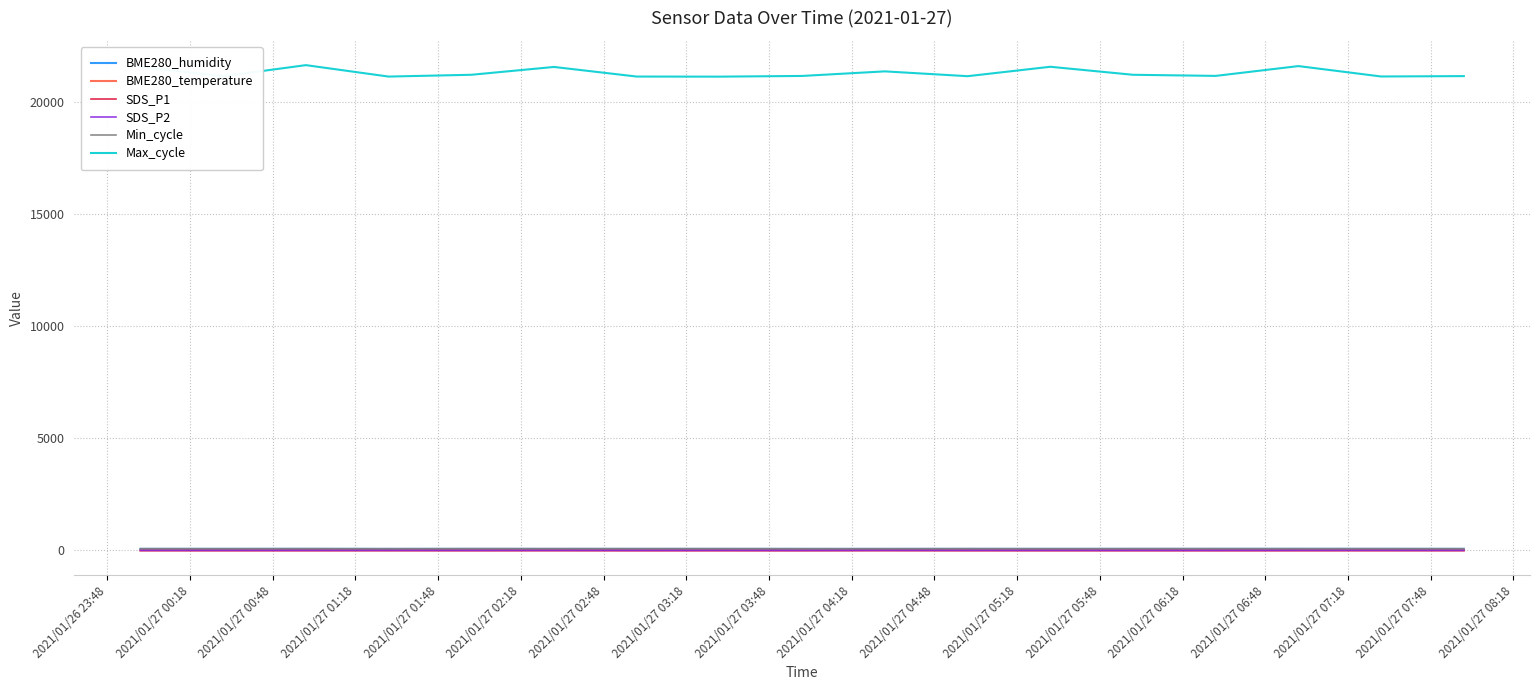

What is the lowest value of the Max_cycle series?

21137.0